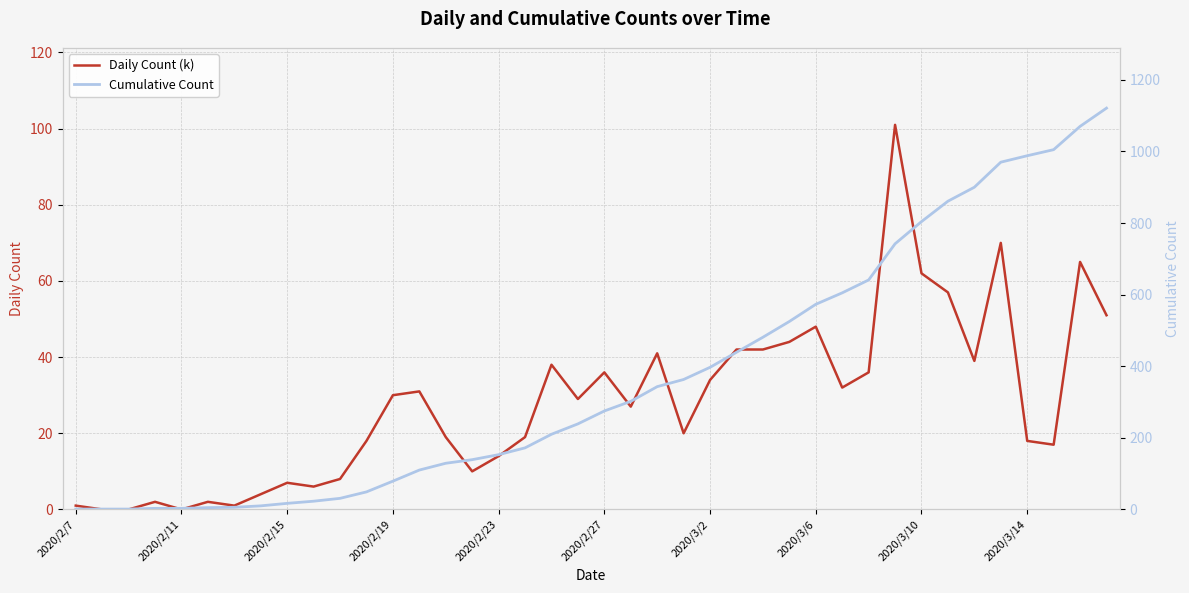

True or false: Daily Count (k) has a value of 0 at 2020/2/11.

True